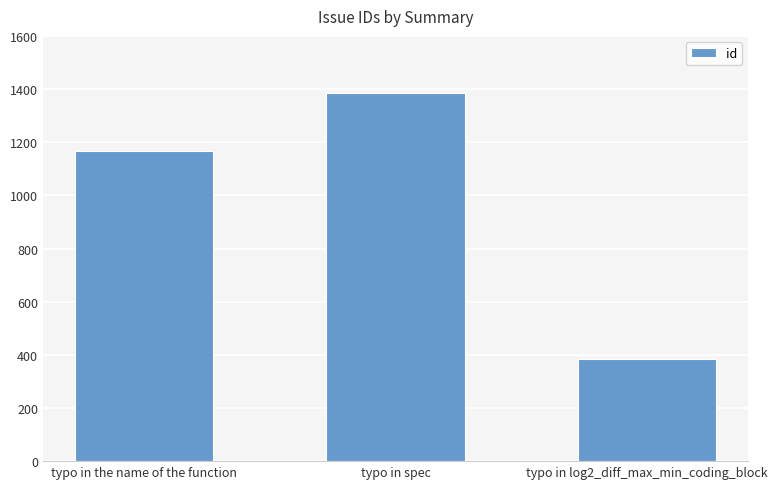

Reading left to right, extract all data points from this chart.

typo in the name of the function=1168	typo in spec=1386	typo in log2_diff_max_min_coding_block=386